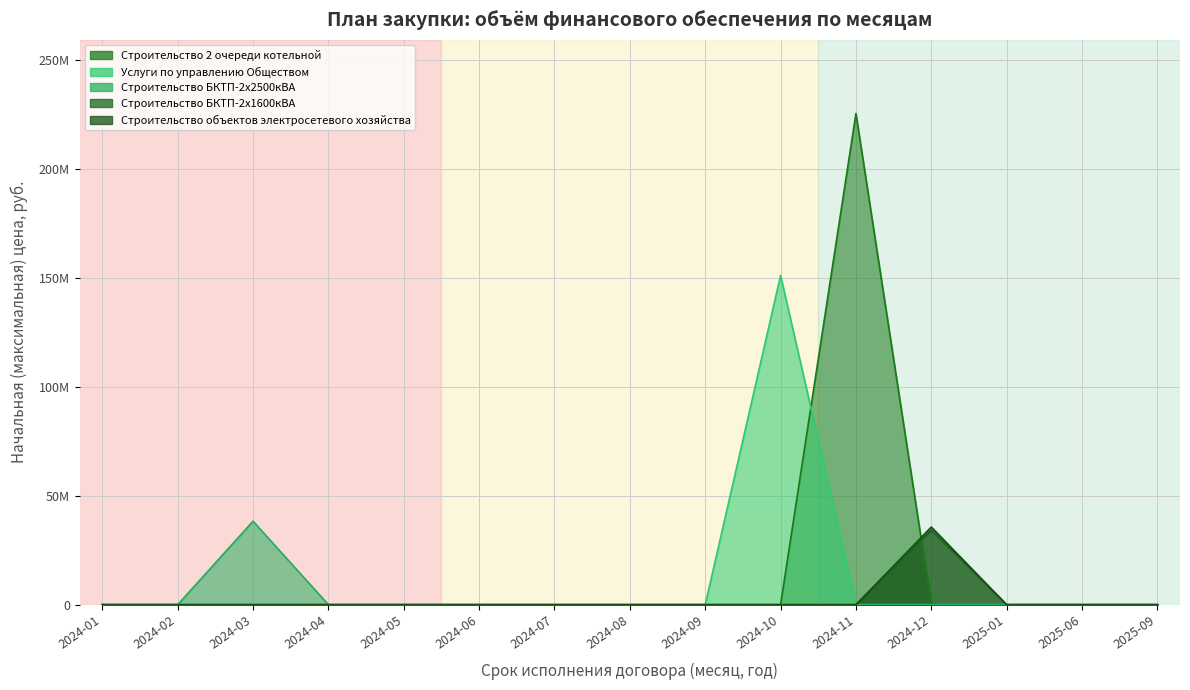

Which series has the widest spread of values?

Строительство 2 очереди котельной